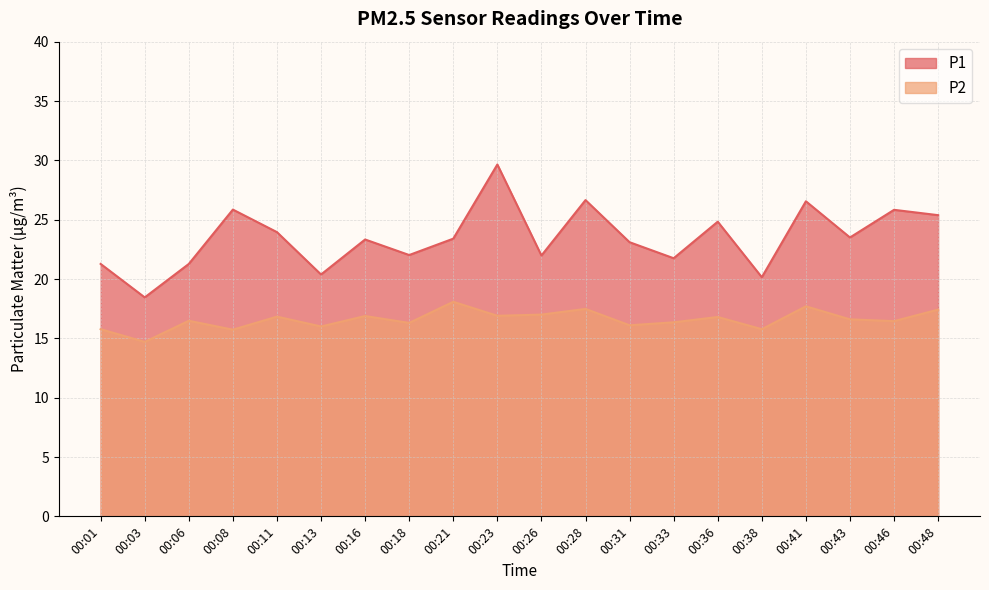

What is the highest value of the P1 series?

29.6